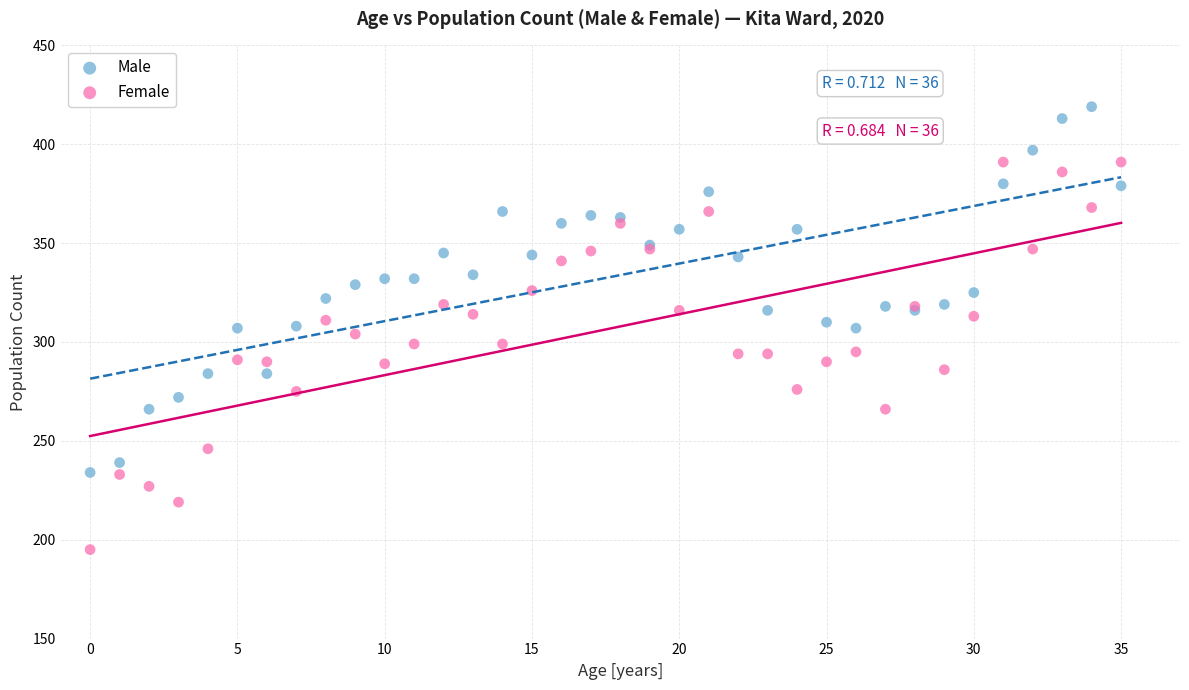

Which series contains the highest Y value?

Male